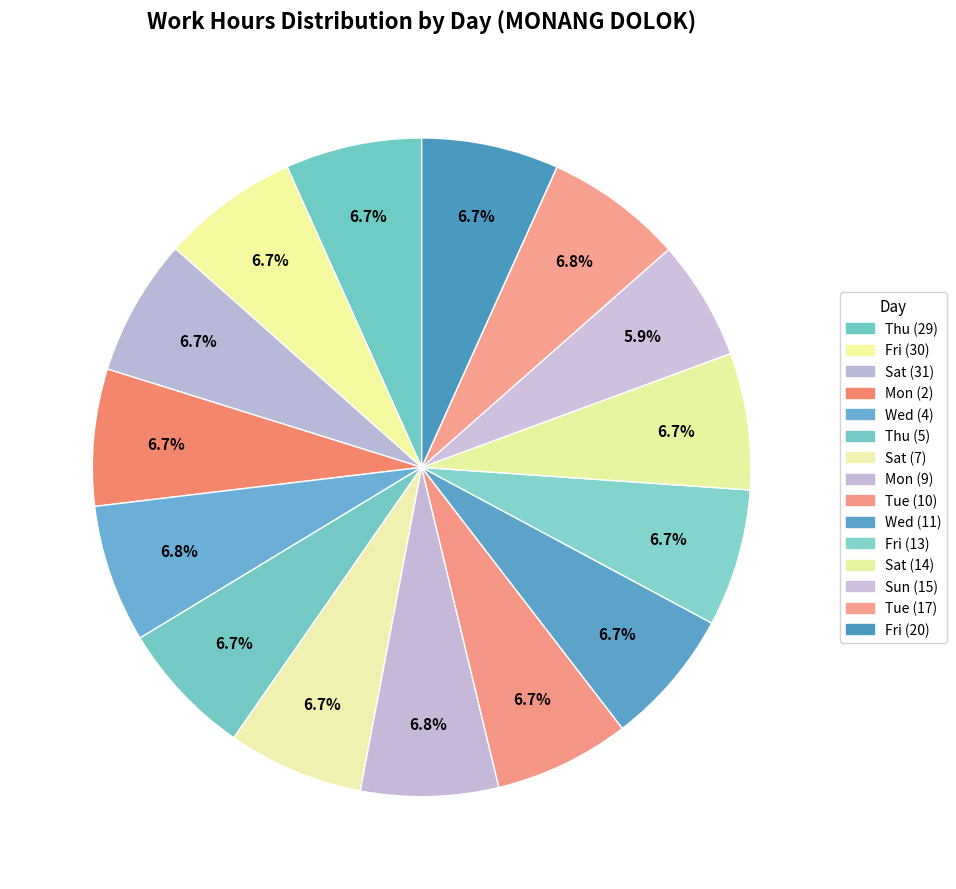

How many segments does this pie chart have?

15